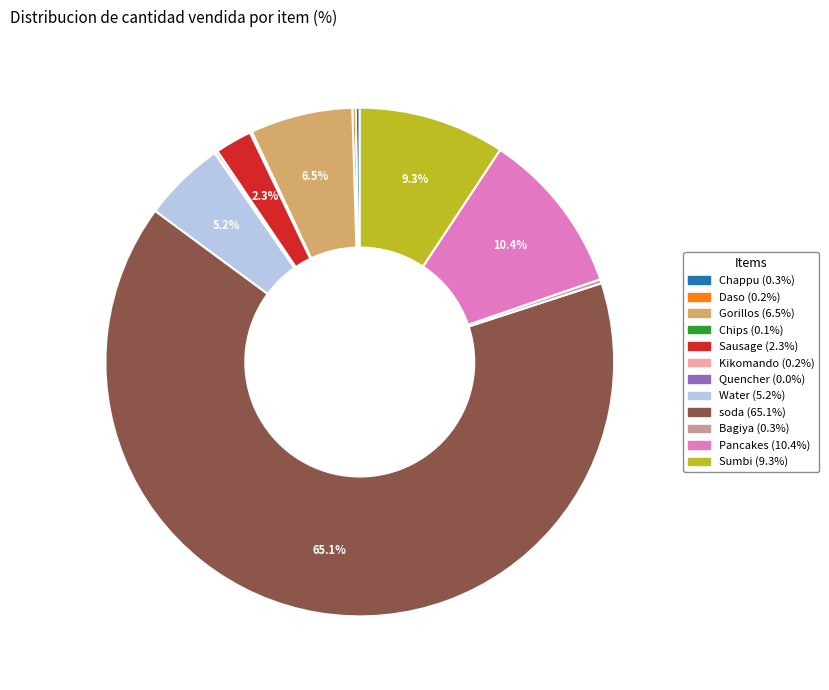

Combined, do Gorillos and soda account for over 50%?

Yes